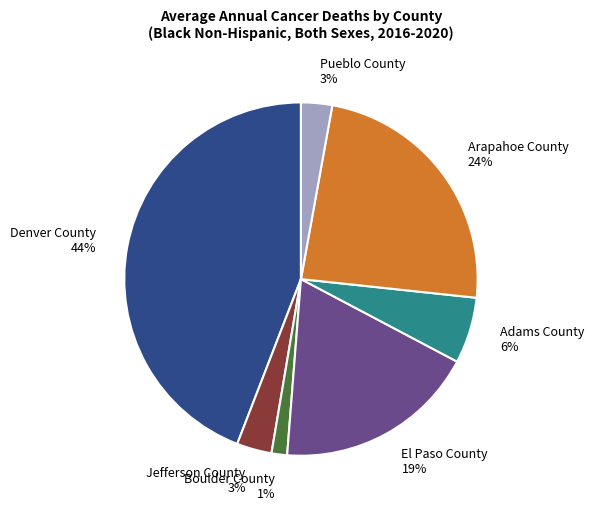

To the nearest percent, what is the combined percentage of Boulder County and Adams County?

7%